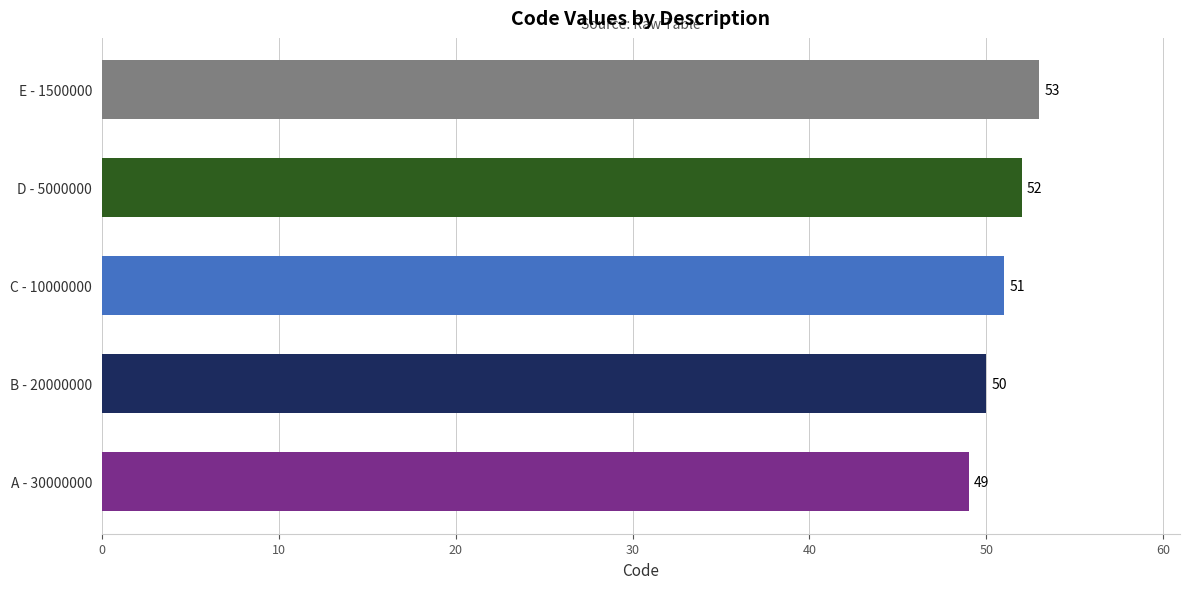

Approximately how many times larger is the value at C - 10000000 compared to D - 5000000?

1.0